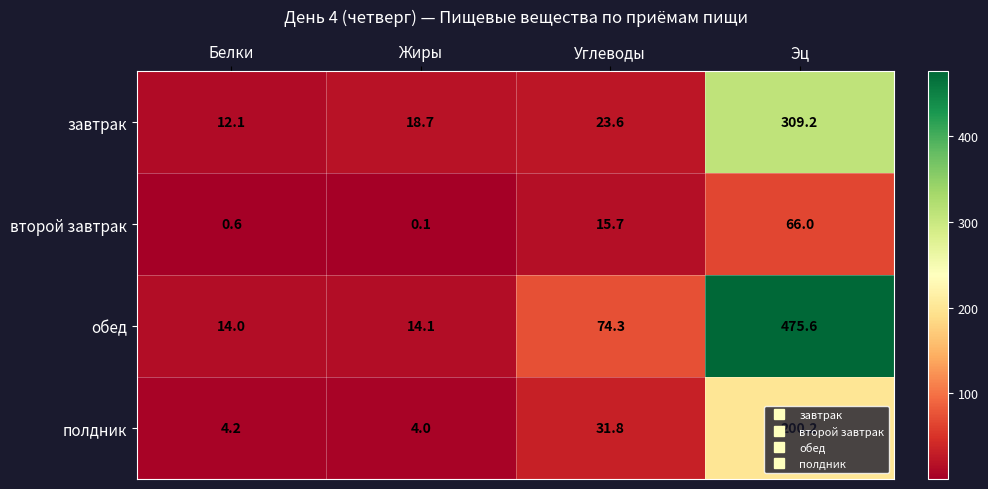

Rank the series at Белки from lowest to highest value.

второй завтрак, полдник, завтрак, обед